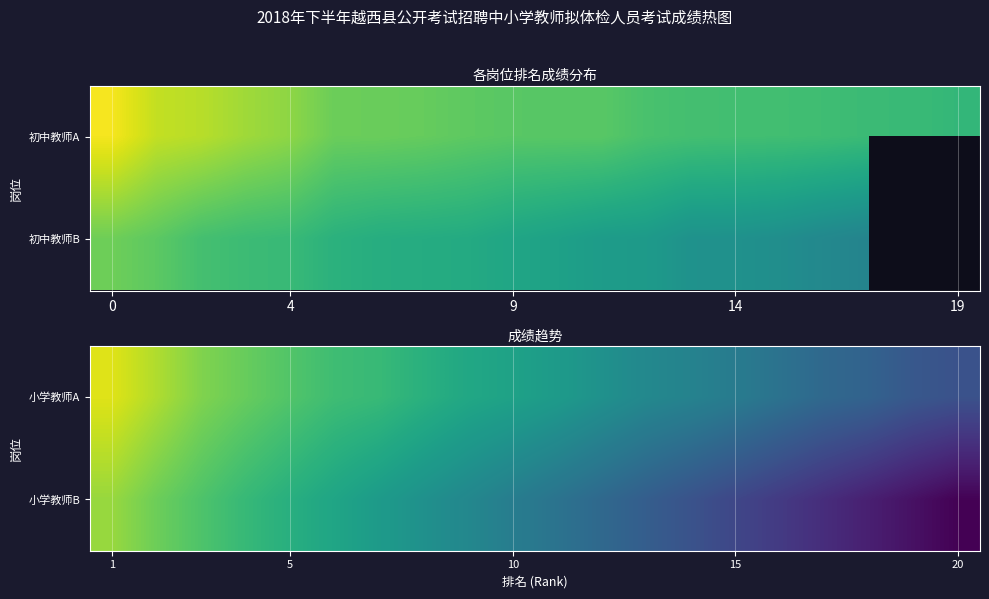

What is the smallest value displayed?

49.1